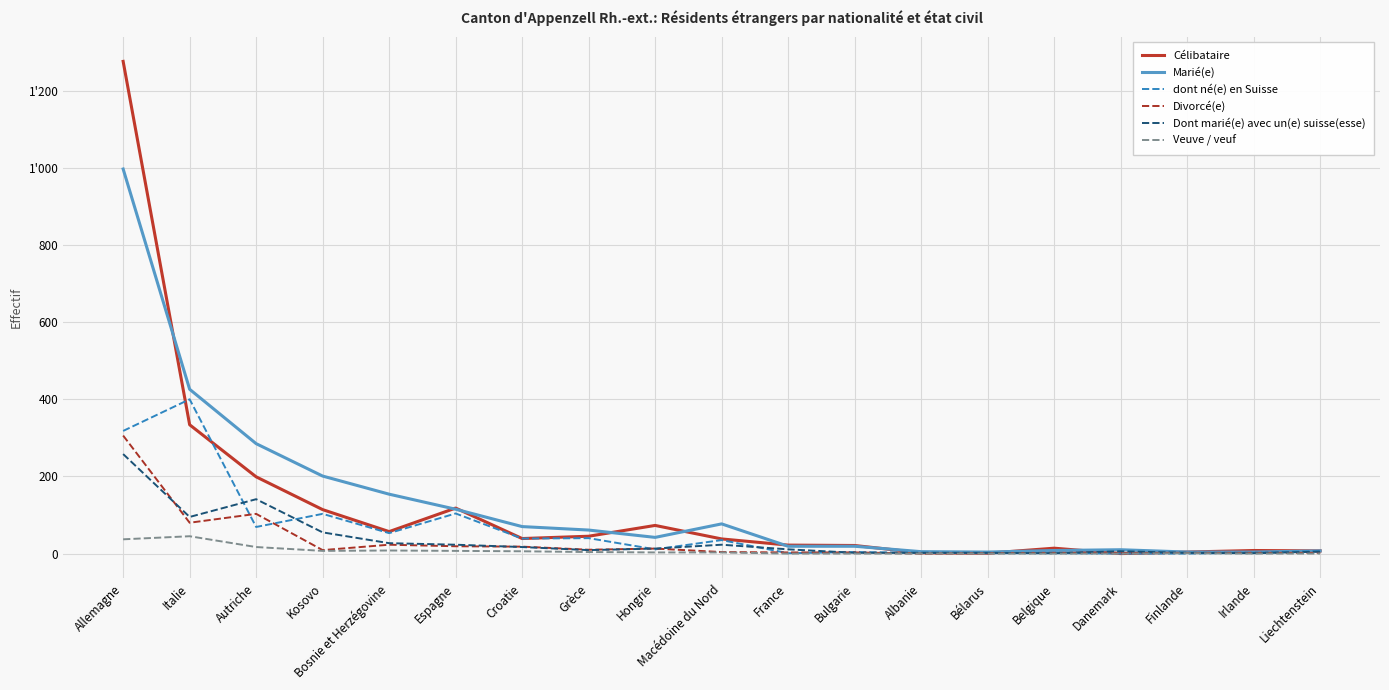

Is this an area chart (filled region under the line)?

No